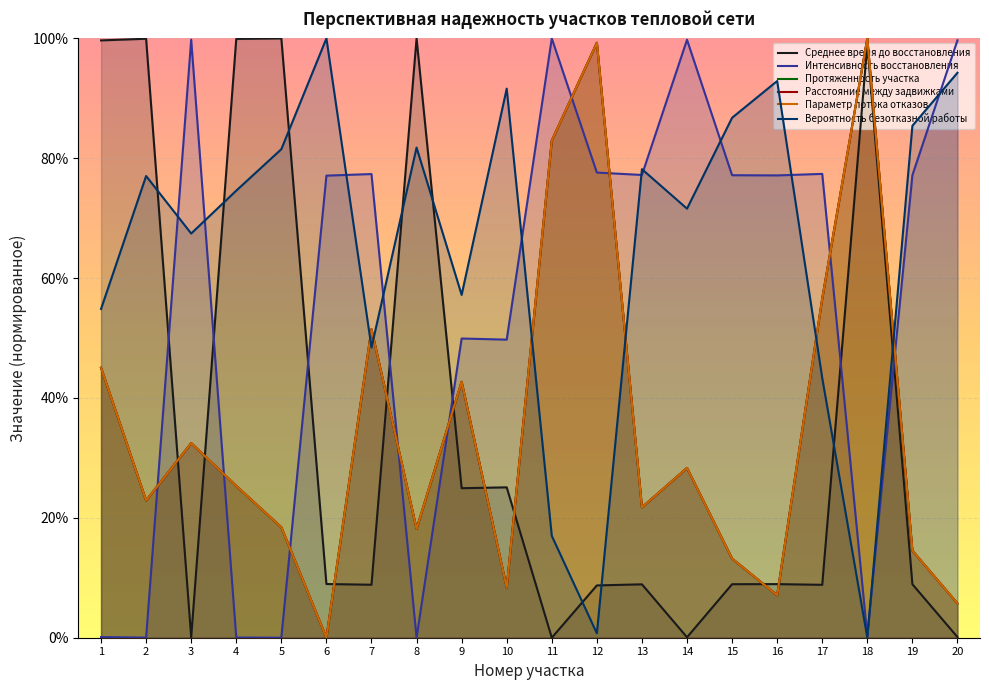

Where is the first local minimum for Протяженность участка?

2